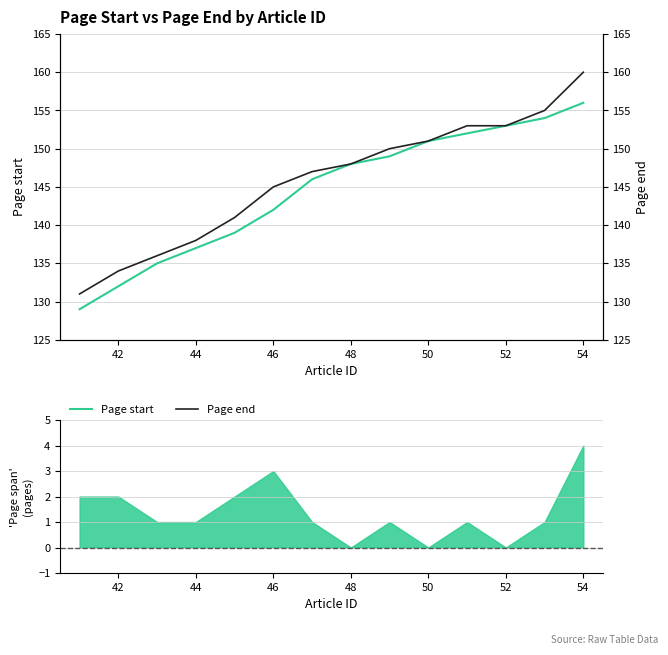

What is the minimum value for Page start?

129